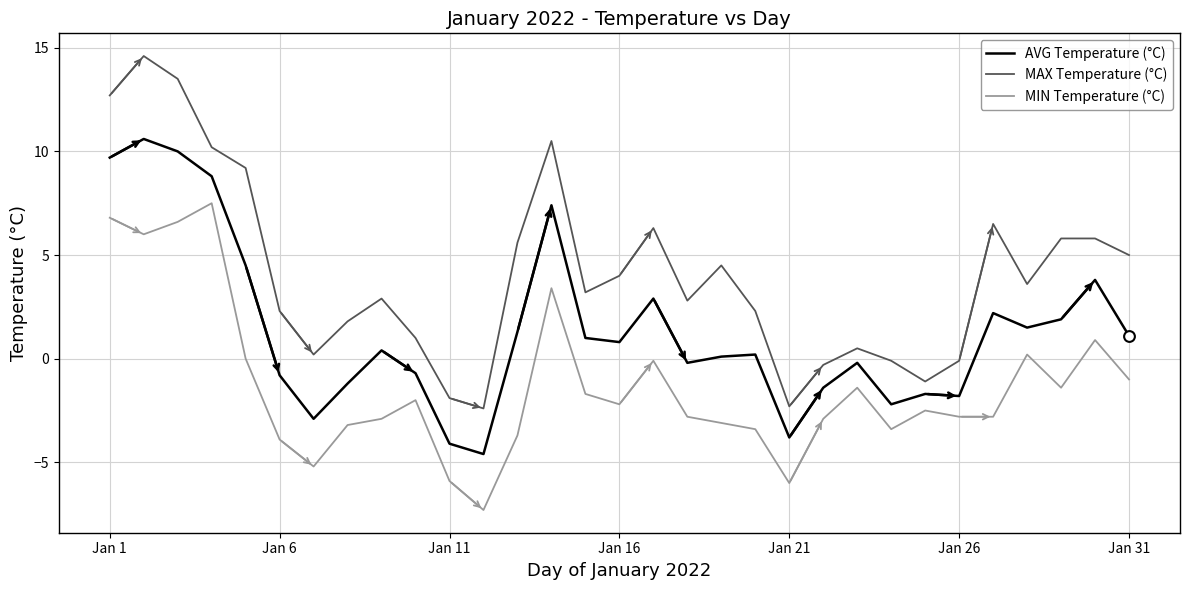

Which series has the largest total across all categories?

MAX Temperature (°C)